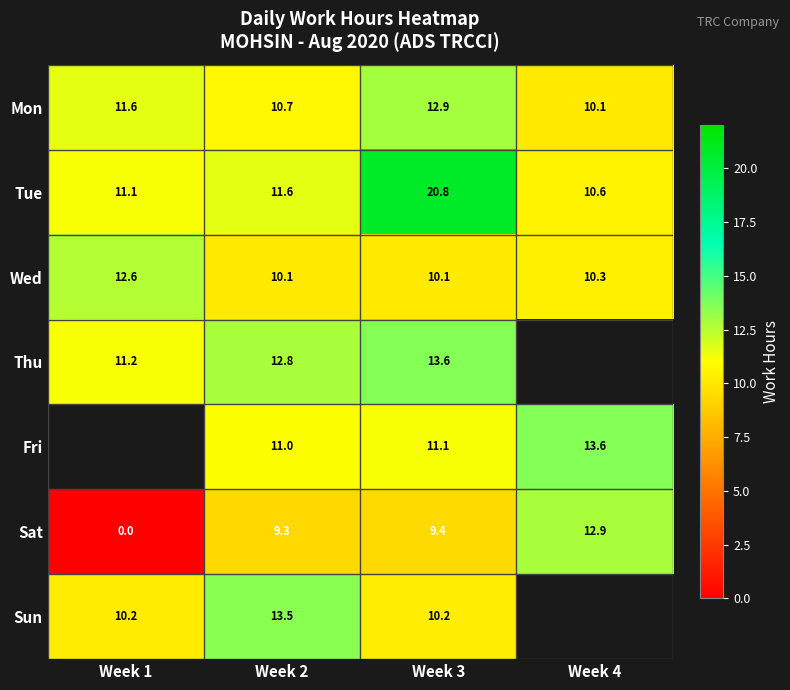

Is the value of Tue at Week 4 greater than the value of Wed at Week 4?

Yes